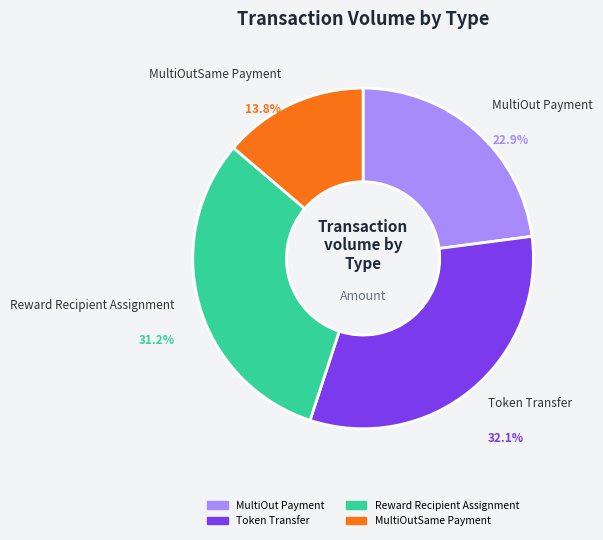

Is the sum of MultiOut Payment and Token Transfer greater than half?

Yes